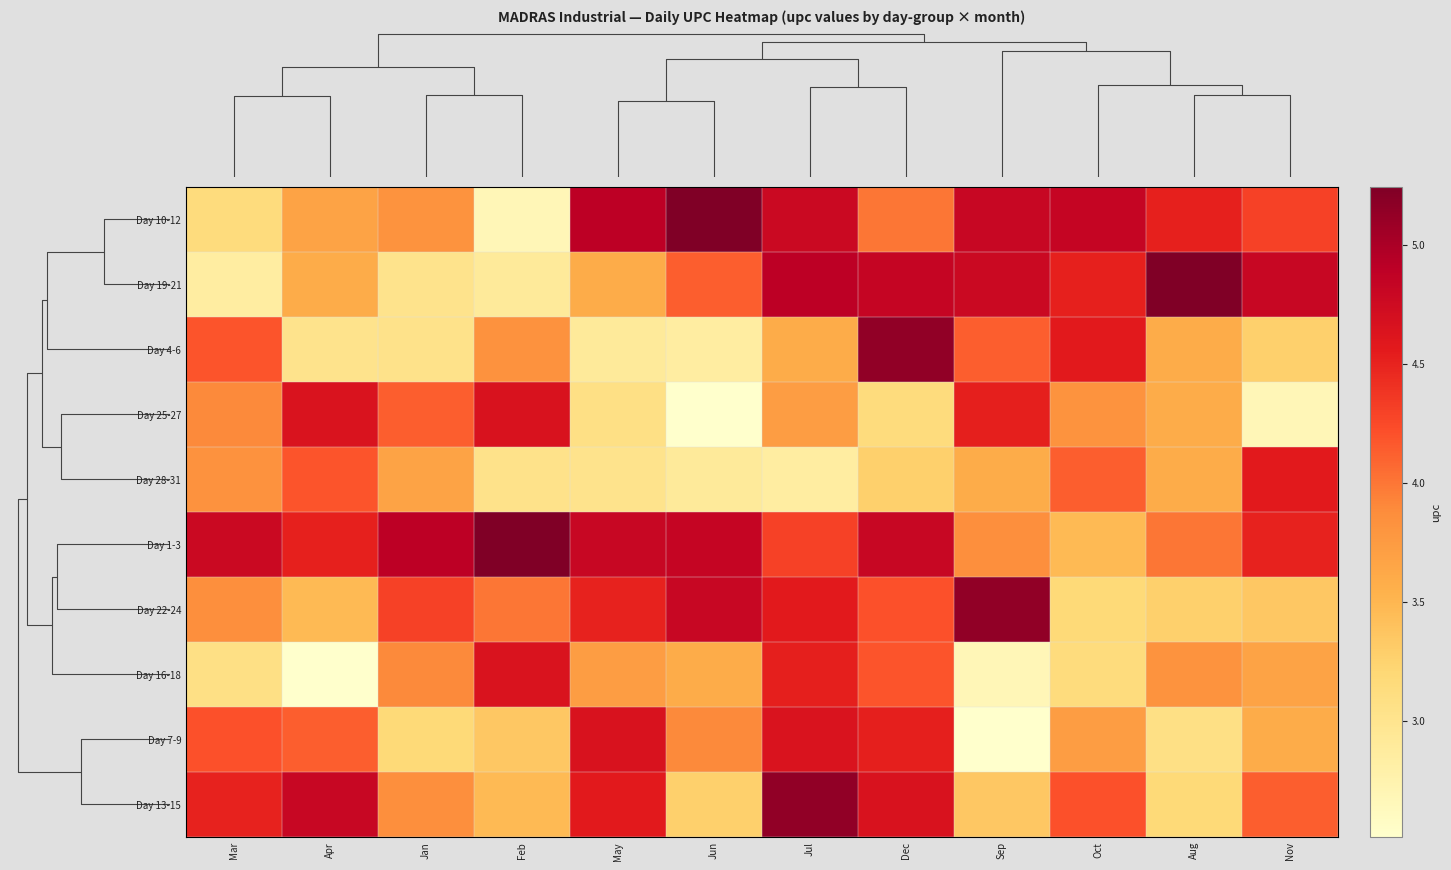

Count the number of data series in this chart.

10